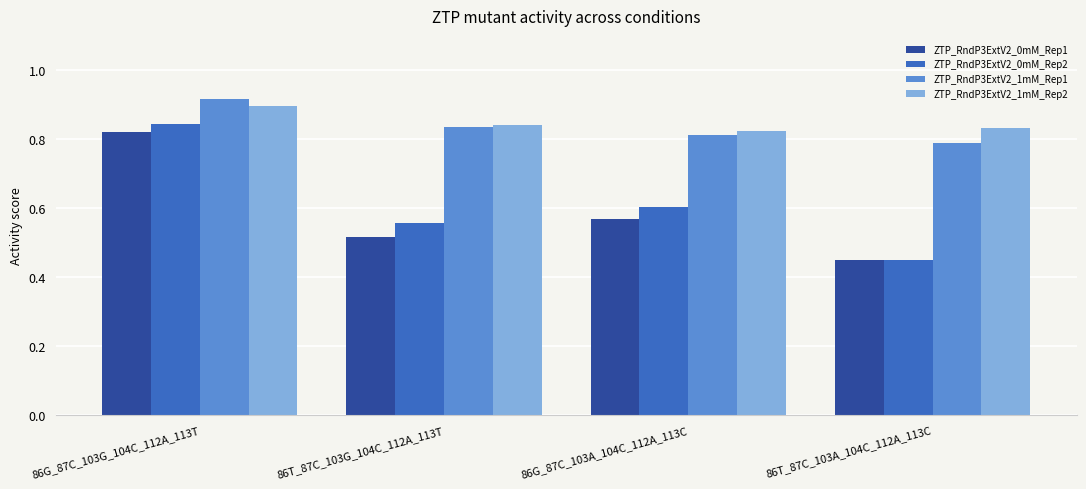

How many bars are there in each group?

4